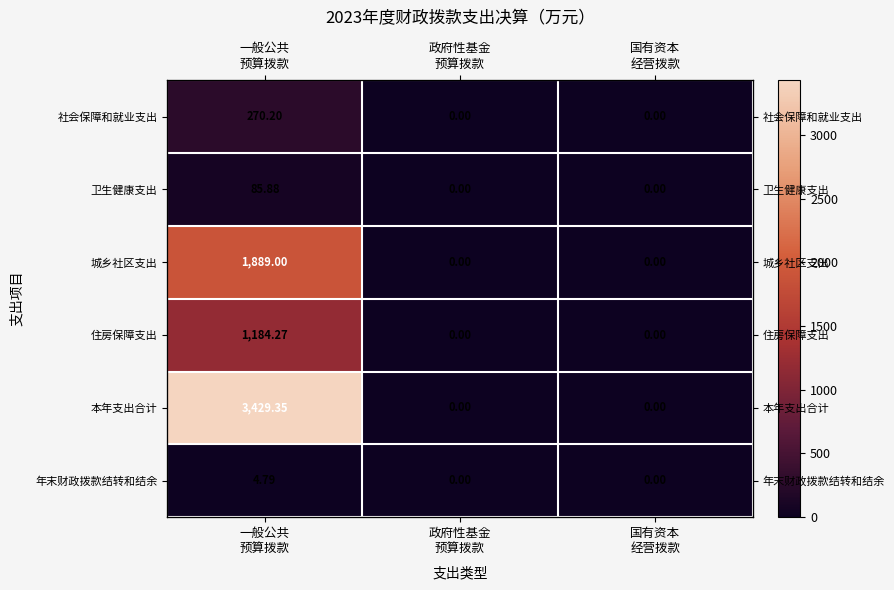

What is the greatest value displayed?

3429.3